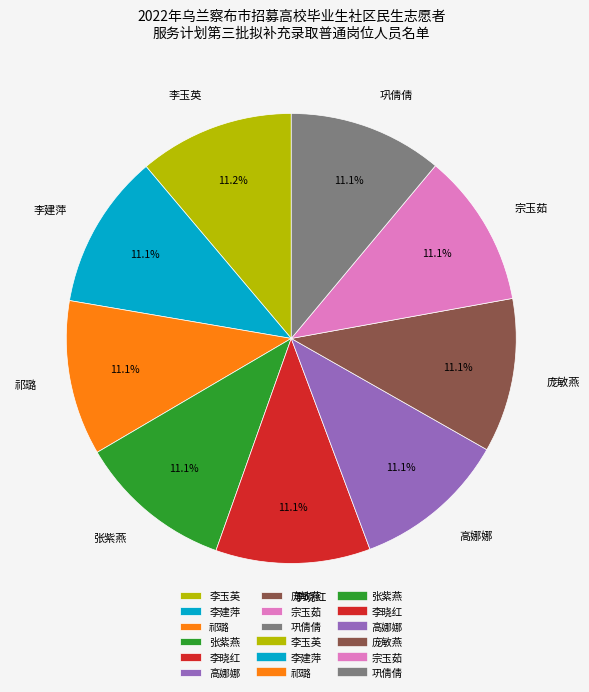

To the nearest percent, what is the combined percentage of 宗玉茹 and 李玉英?

22%